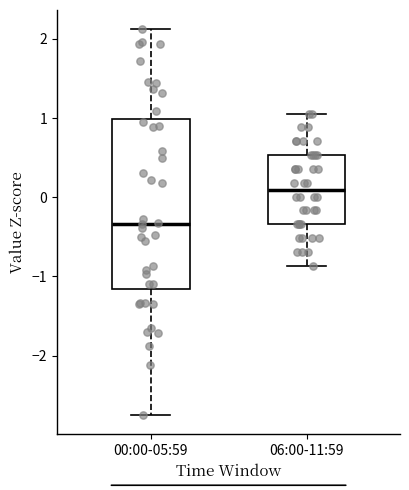

Reading left to right, transcribe this box plot: for each box, give where its median line is, the range the box spans, and where its two whiskers end, as read against the y-axis. The values are not printed on the chart, so give them approximately, as read against the axis.

00:00-05:59: median -0.3, box -1.2 to 1.0, whiskers -2.8 to 2.1
06:00-11:59: median 0.1, box -0.3 to 0.5, whiskers -0.9 to 1.1